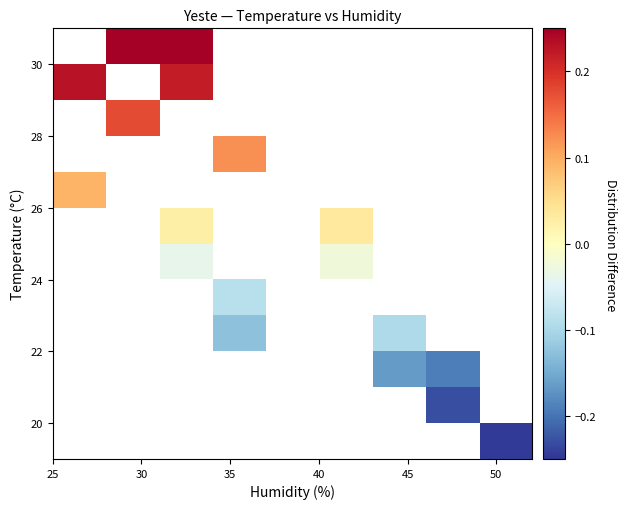

How many categories are shown in the chart?

9